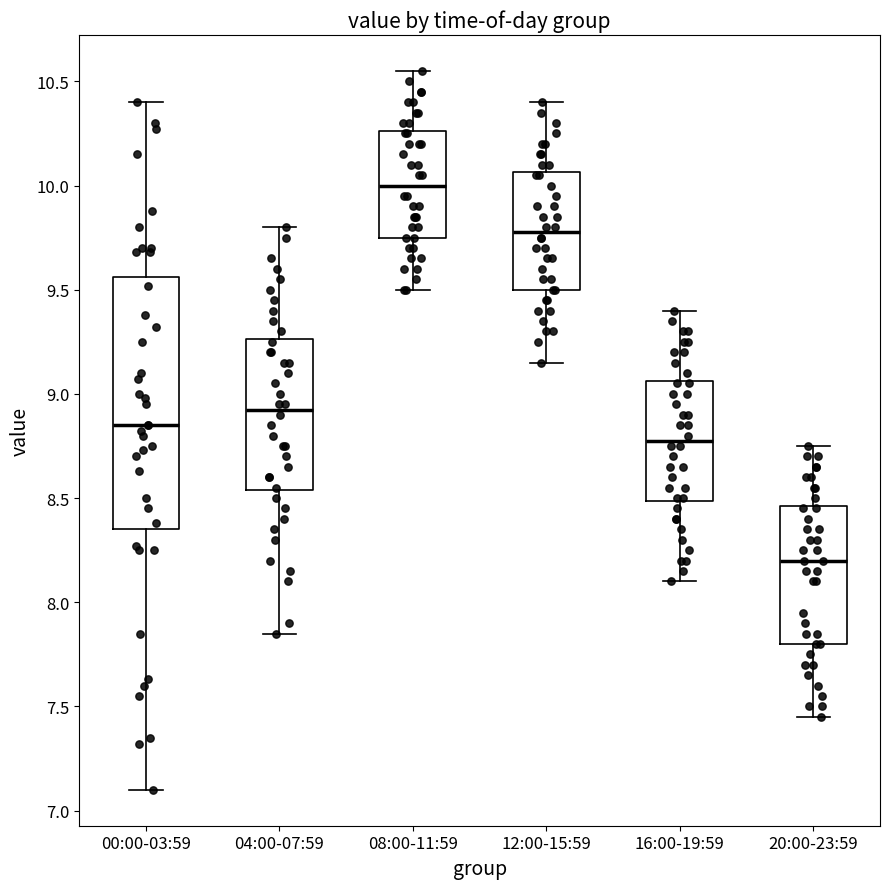

Reading left to right, transcribe this box plot: for each box, give where its median line is, the range the box spans, and where its two whiskers end, as read against the y-axis. The values are not printed on the chart, so give them approximately, as read against the axis.

00:00-03:59: median 8.85, box 8.35 to 9.55, whiskers 7.10 to 10.40
04:00-07:59: median 8.95, box 8.55 to 9.25, whiskers 7.85 to 9.80
08:00-11:59: median 10.00, box 9.75 to 10.25, whiskers 9.50 to 10.55
12:00-15:59: median 9.80, box 9.50 to 10.05, whiskers 9.15 to 10.40
16:00-19:59: median 8.80, box 8.50 to 9.05, whiskers 8.10 to 9.40
20:00-23:59: median 8.20, box 7.80 to 8.45, whiskers 7.45 to 8.75